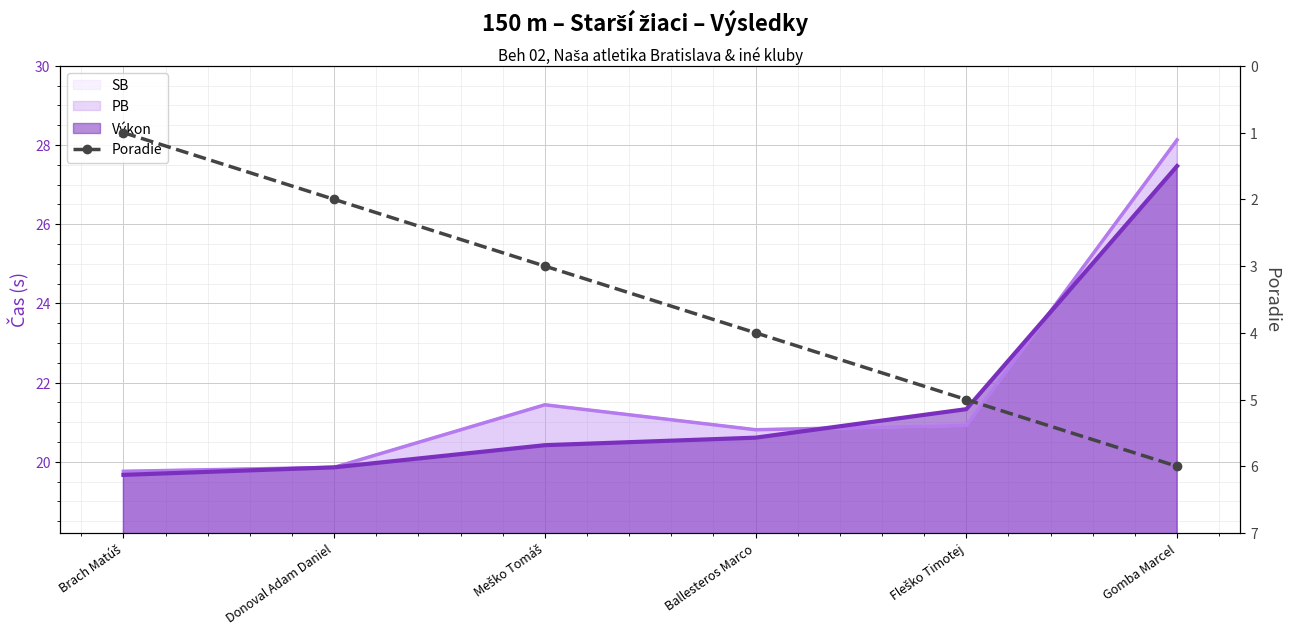

How many values are between 2 and 5?

4